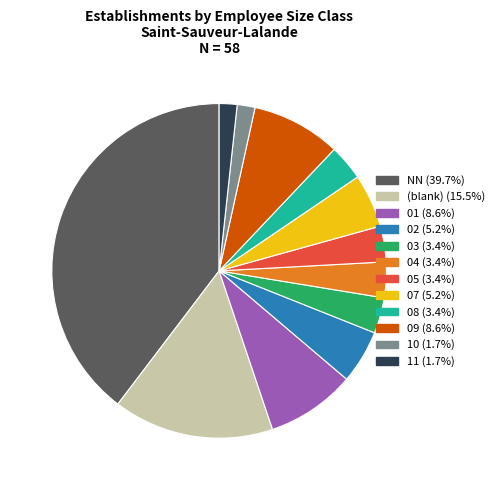

Does any single category account for the majority?

No